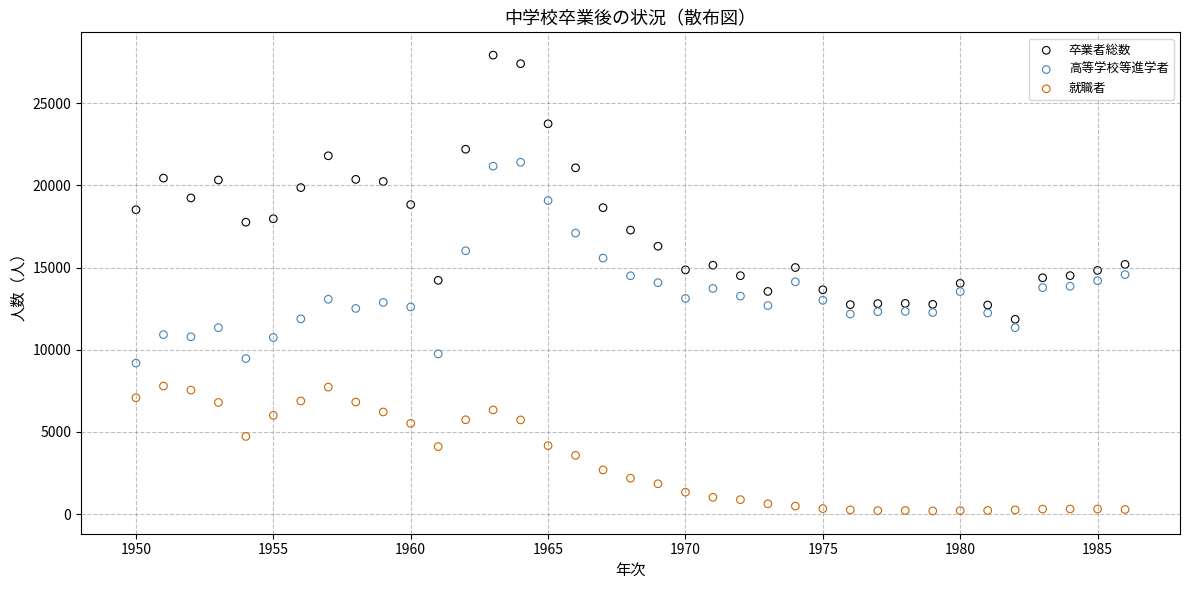

Across all data points, what is the range of Y values (max minus min)?

27746